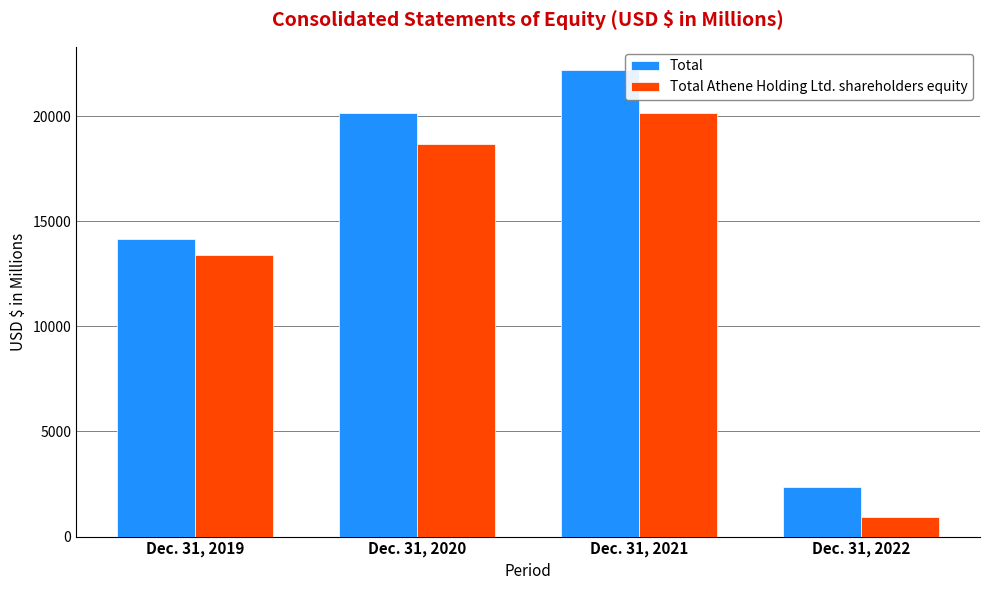

Reading left to right, transcribe all the data shown in this chart.

Total: 14141	20140	22181	2380
Total Athene Holding Ltd. shareholders equity: 13391	18657	20130	916